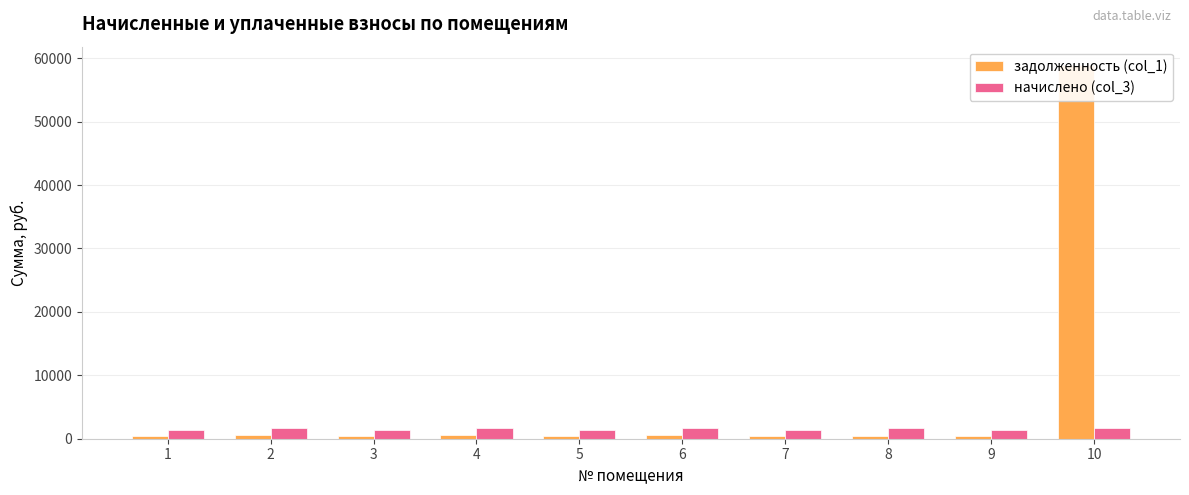

Is the value of начислено (col_3) at 1 greater than the value of задолженность (col_1) at 2?

Yes